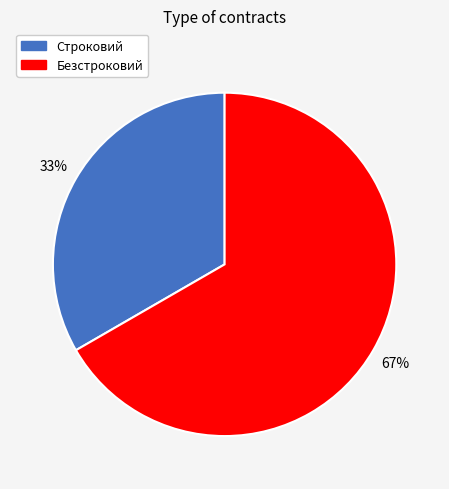

Does any single category account for the majority?

Yes